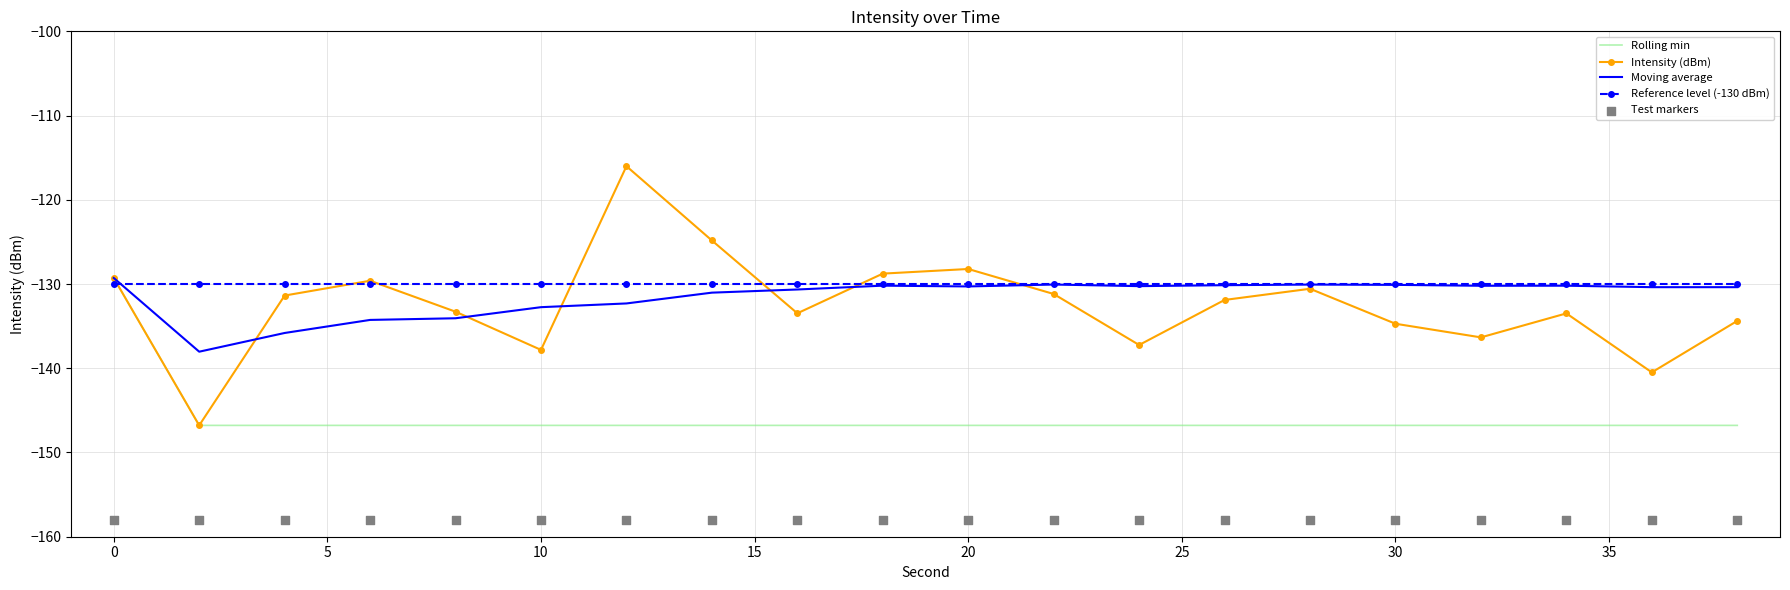

The Moving average series shows -132.7 at 10. True or false?

True